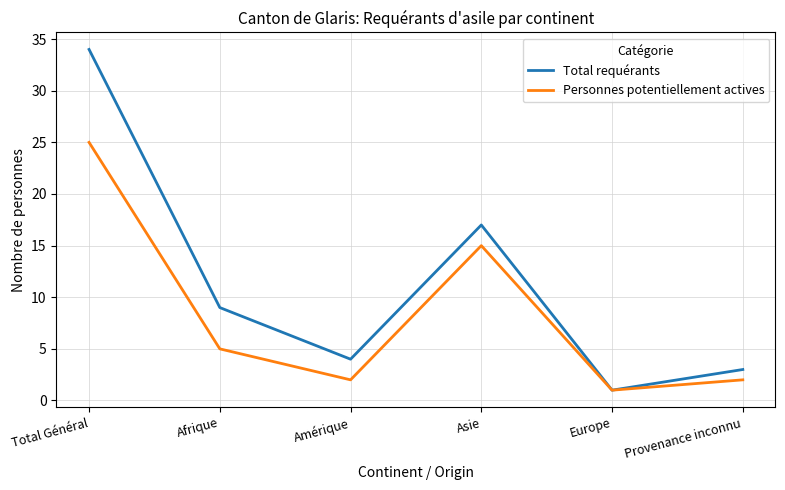

Is this an area chart (filled region under the line)?

No